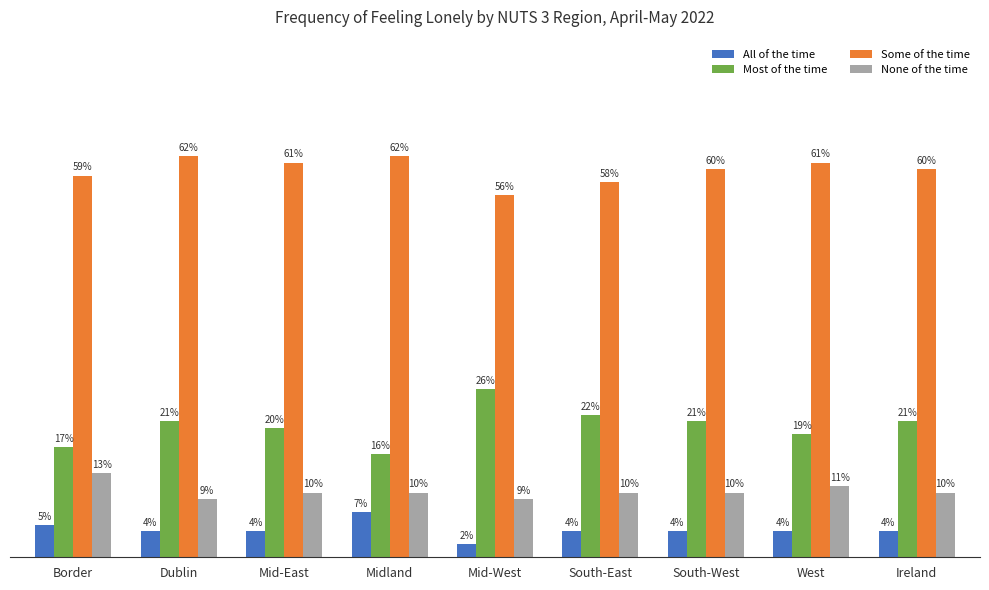

At which category is the sum across all series the highest?

Dublin